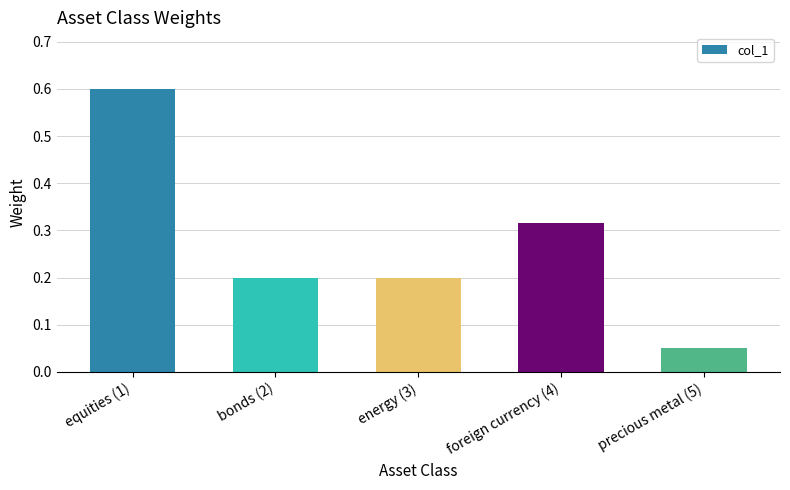

What is the sum of the values at equities (1) and energy (3)?

0.8